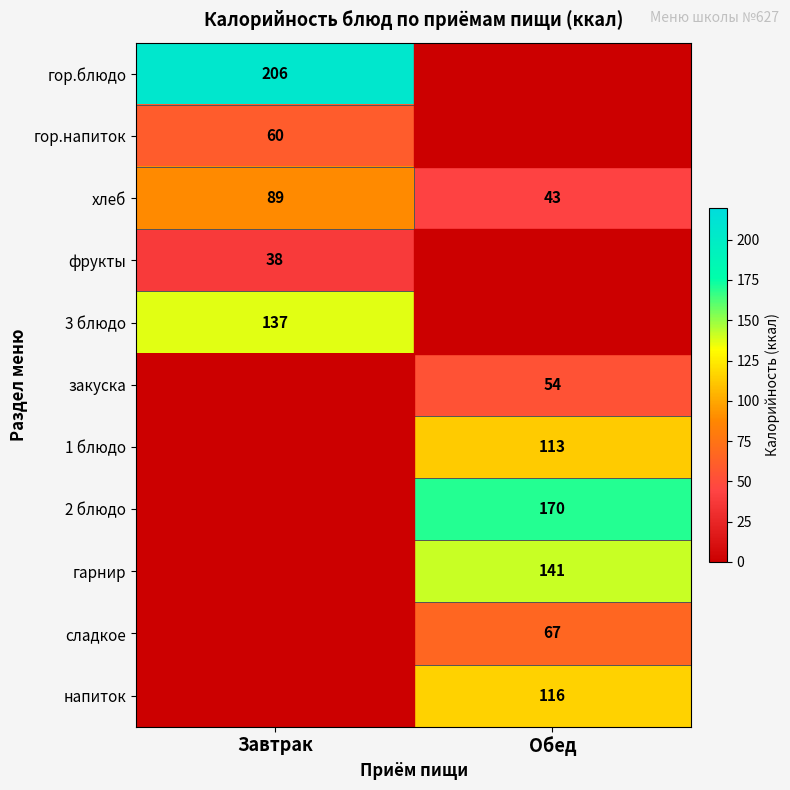

What is the average value of the хлеб series?

66